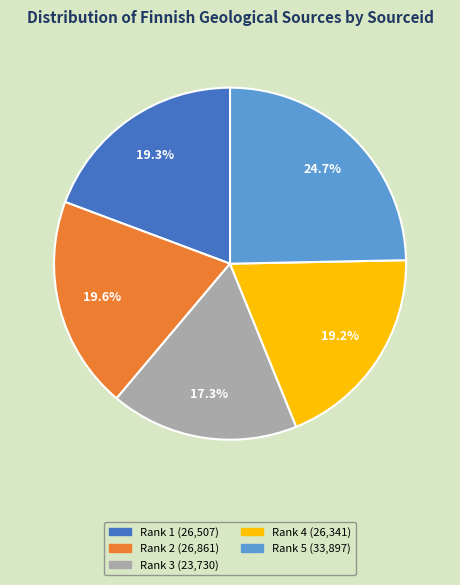

Is there a majority slice in this chart?

No